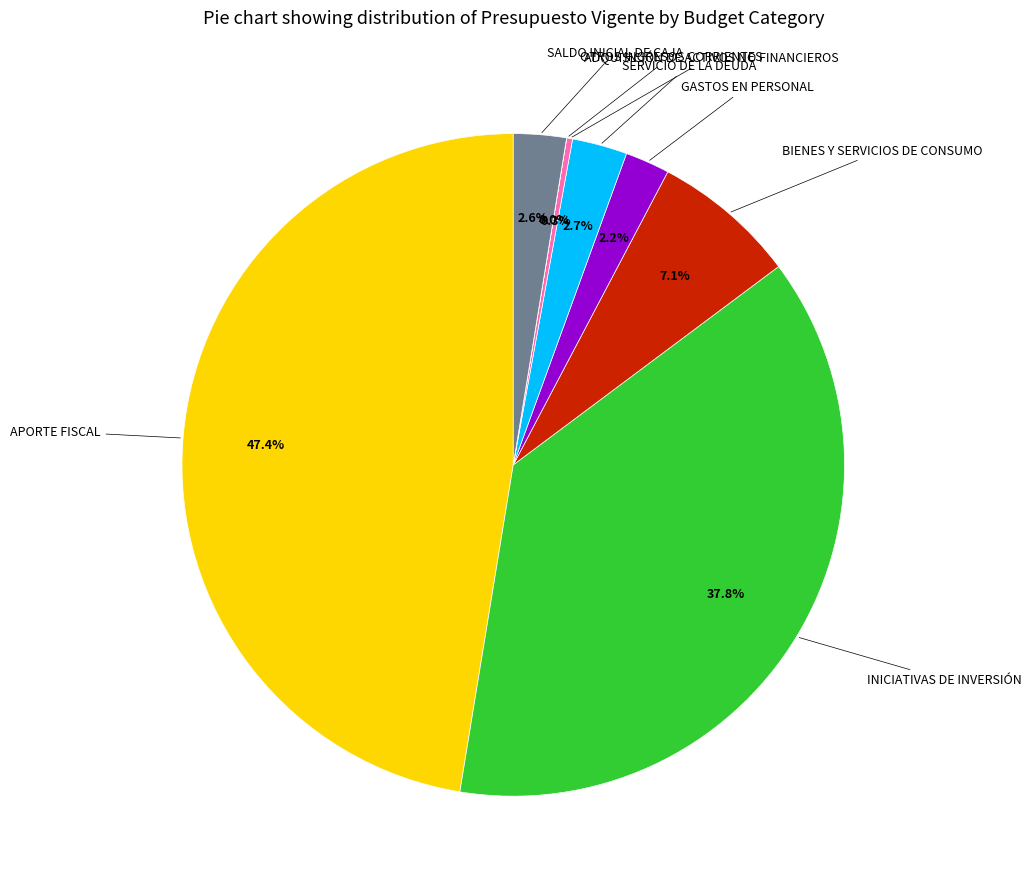

Is there any slice that represents more than half of the pie?

No